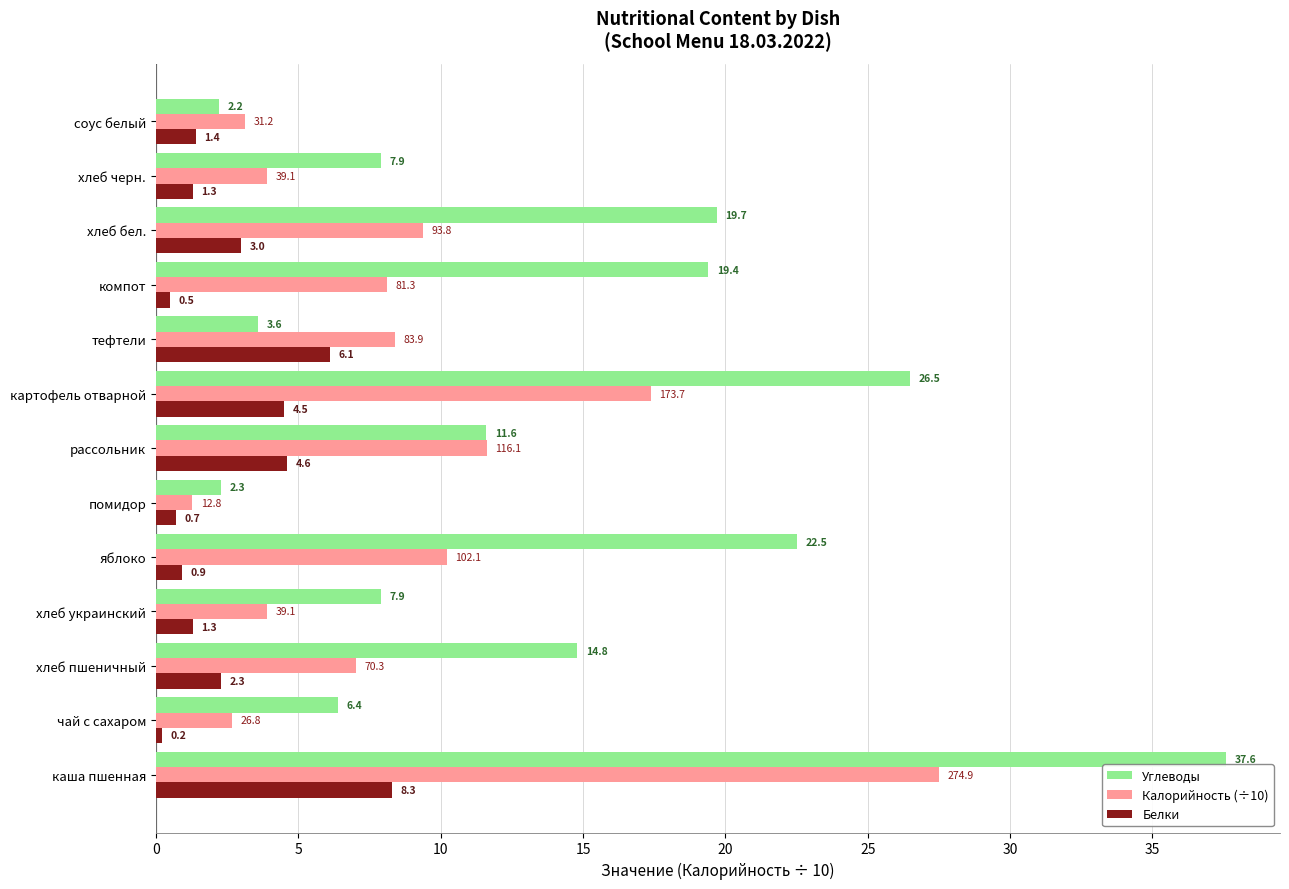

What is the average value of the Калорийность (÷10) series?

8.8